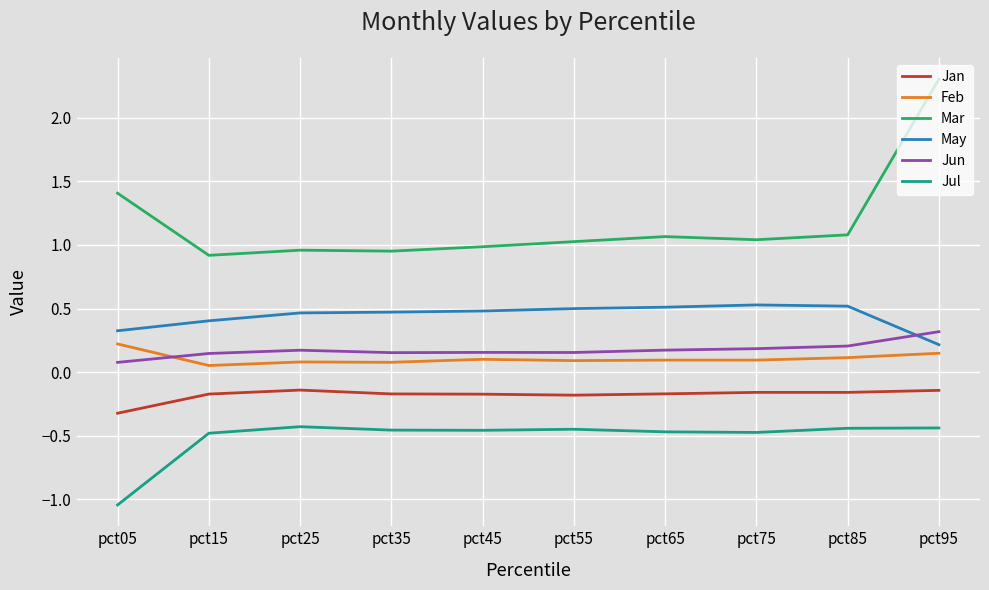

Which label corresponds to the largest value in the chart?

pct95